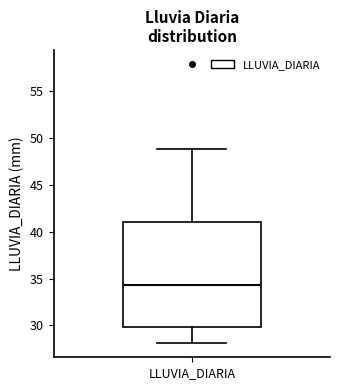

Where is the upper edge of the box for LLUVIA_DIARIA on the y-axis? The values are not printed on the chart, so give them approximately, as read against the axis.

41.0